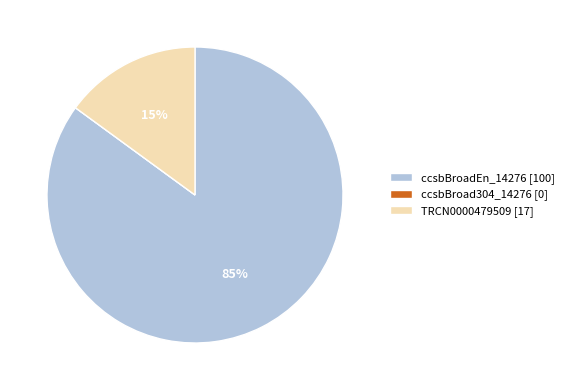

Is it true that ccsbBroadEn_14276 [100] is 85% of the pie?

True